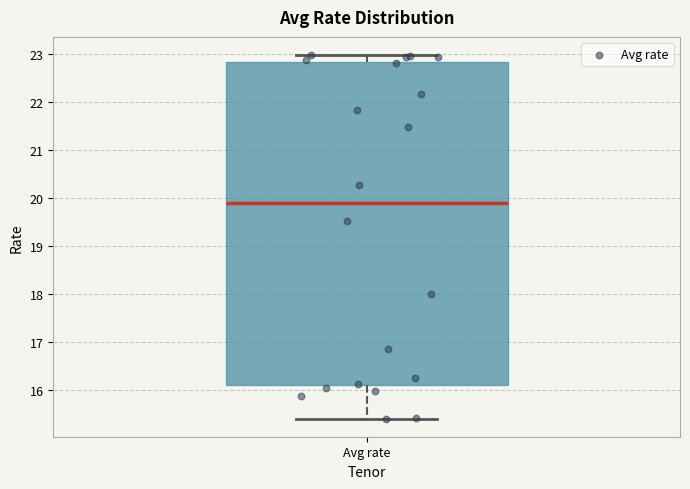

Read this box plot against the y-axis: the position of the median line, the range covered by the box, and the ends of both whiskers. The values are not printed on the chart, so give them approximately, as read against the axis.

median 19.9, box 16.1 to 22.8, whiskers 15.4 to 23.0